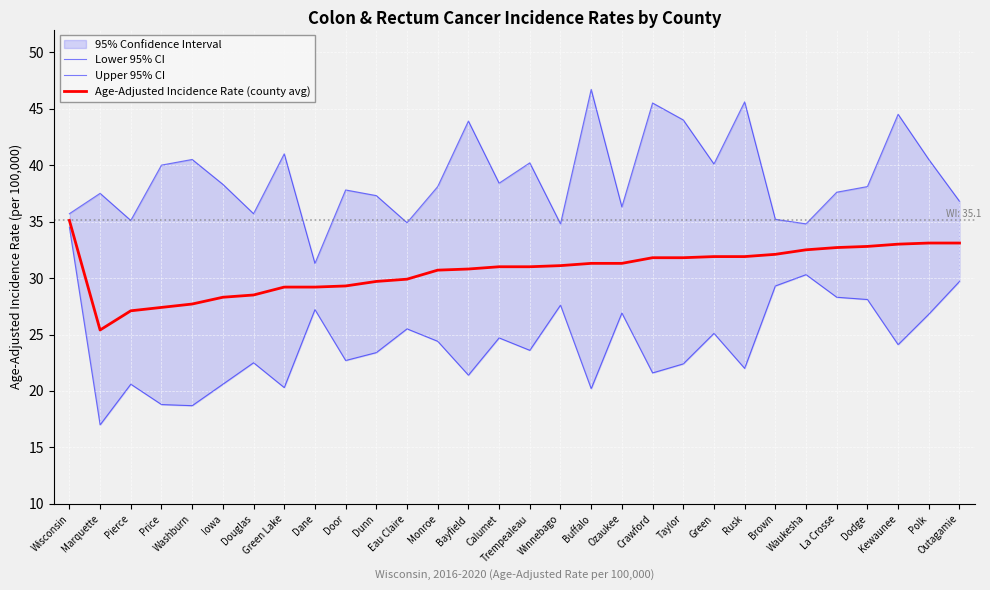

True or false: Upper 95% CI and Age-Adjusted Incidence Rate (county avg) intersect in this chart.

False